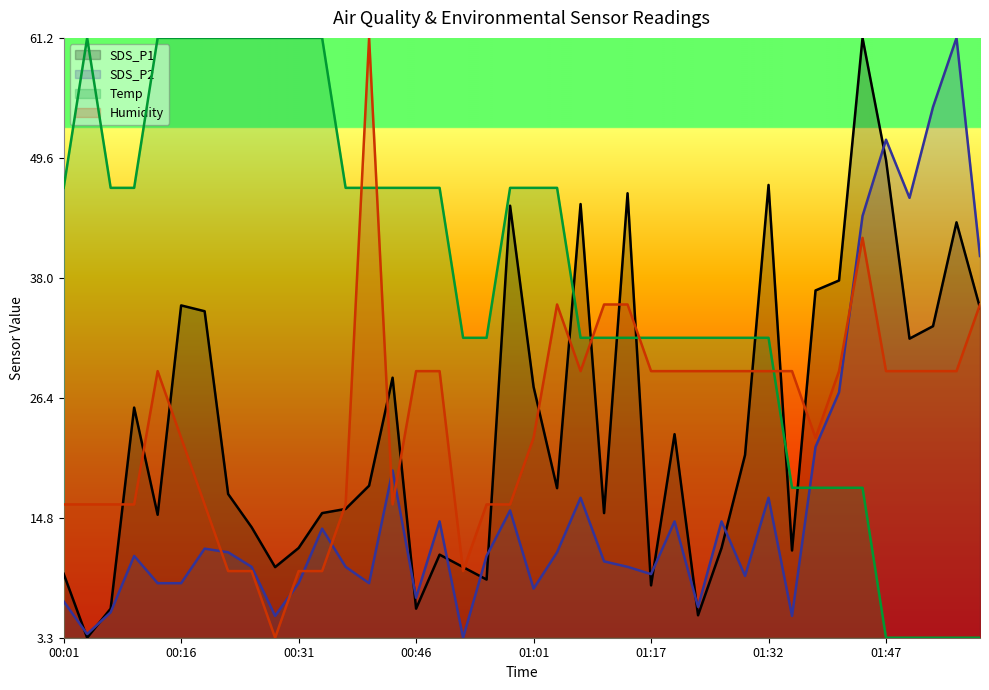

The SDS_P1 series shows 45.0 at 00:58. True or false?

True